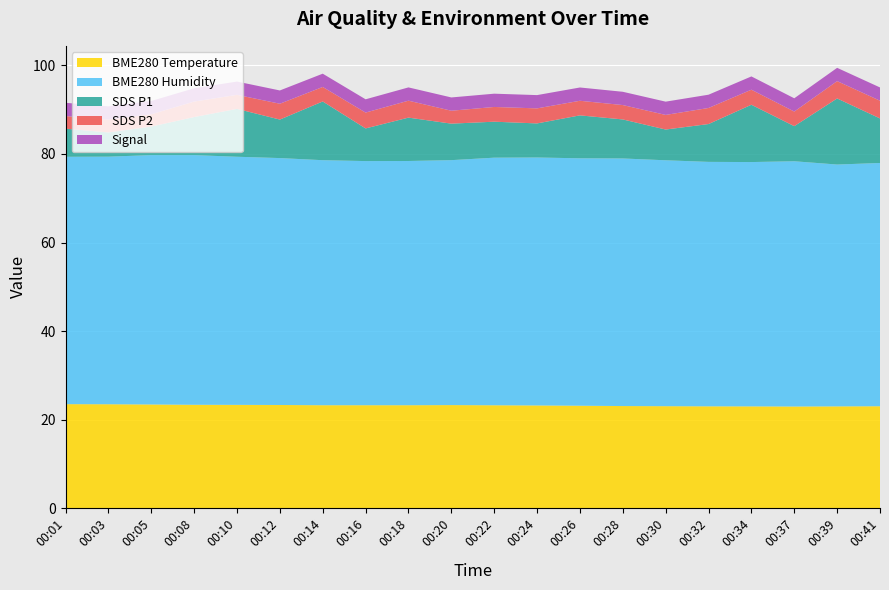

What is the maximum value for BME280 Temperature?

23.5